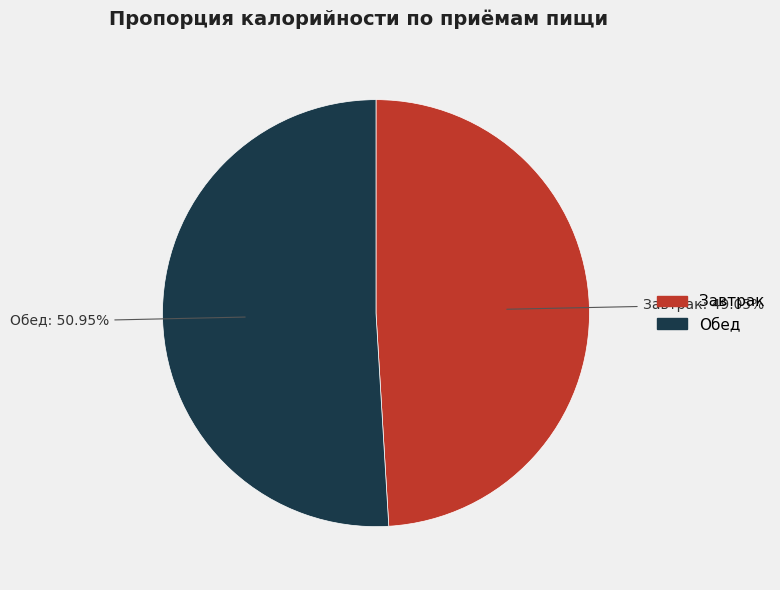

To the nearest percent, what is the combined percentage of Завтрак and Обед?

100%